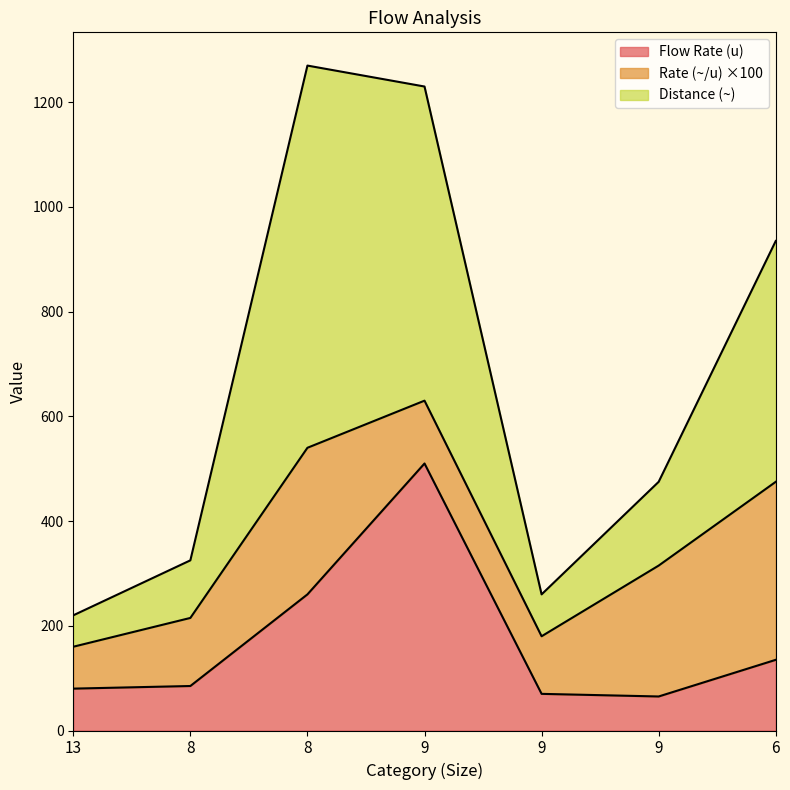

What are all the series names shown in the legend?

Flow Rate (u), Rate (~/u) ×100, Distance (~)